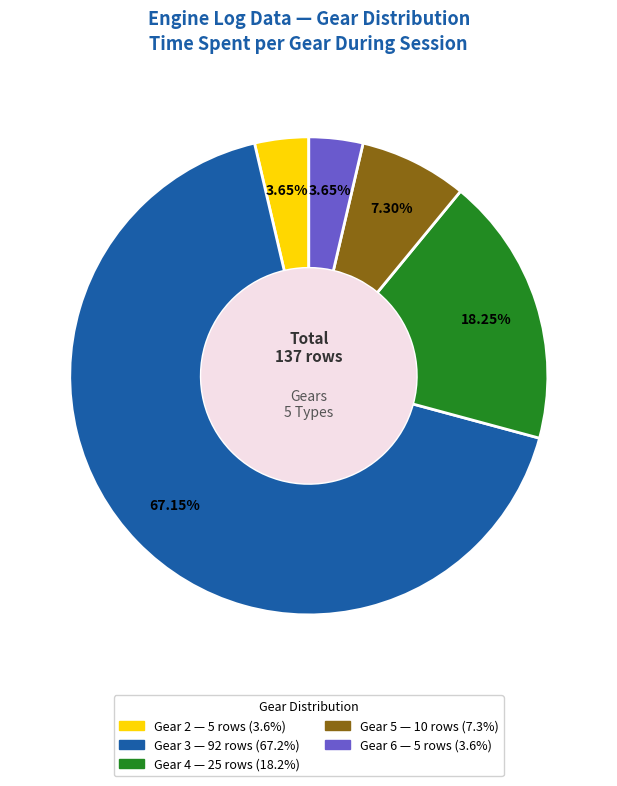

Does any single category account for the majority?

Yes